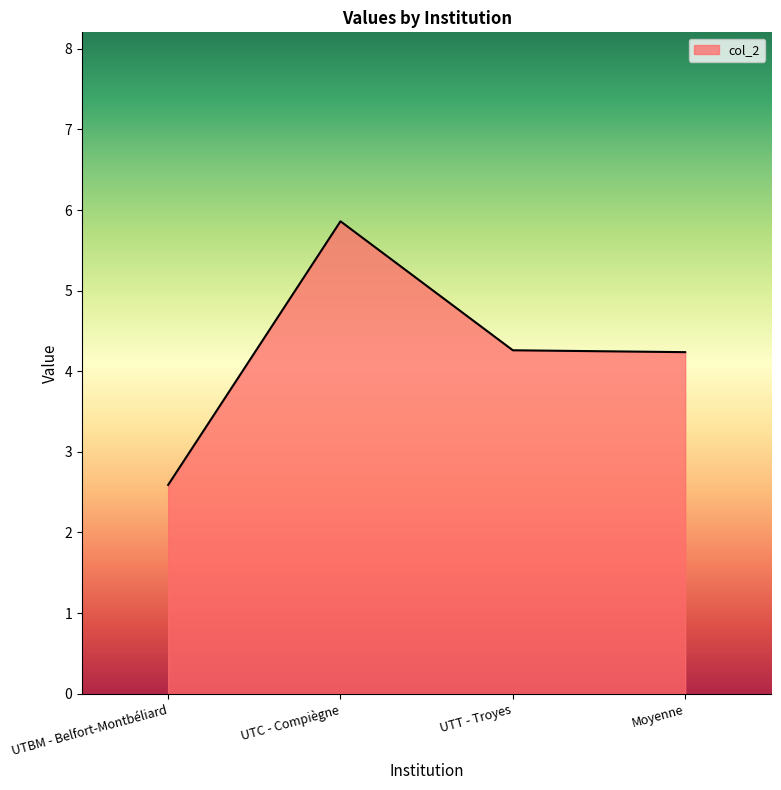

What is the ratio of the value at Moyenne to the value at UTC - Compiègne?

0.7